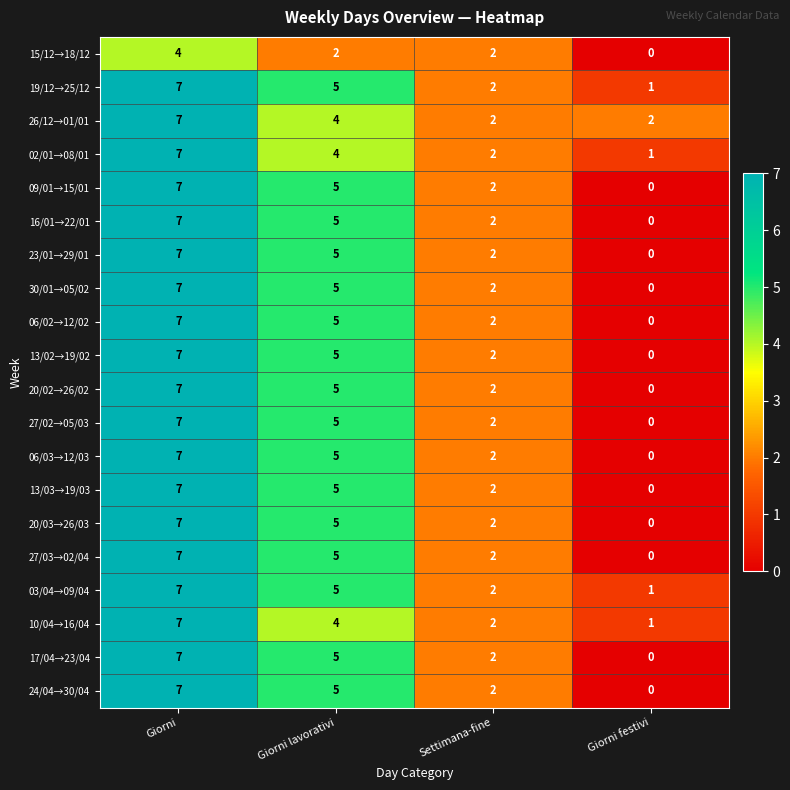

What is the difference between the maximum and second lowest values in the 13/02→19/02 series?

5